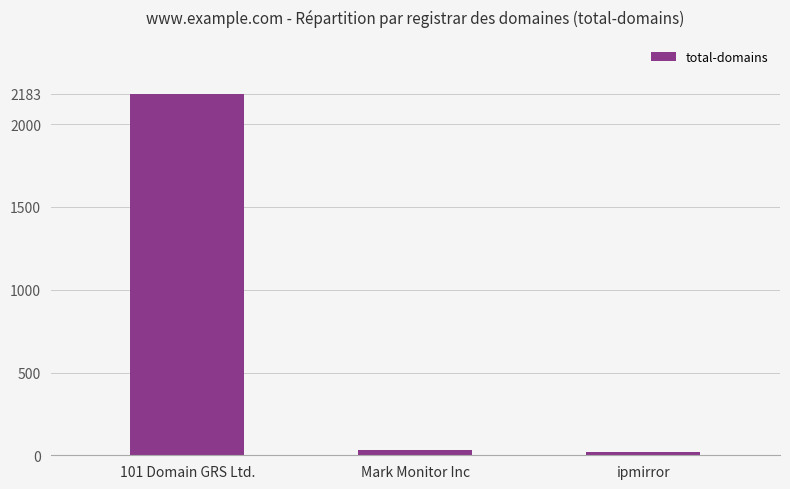

What is the maximum value shown in the chart?

2183